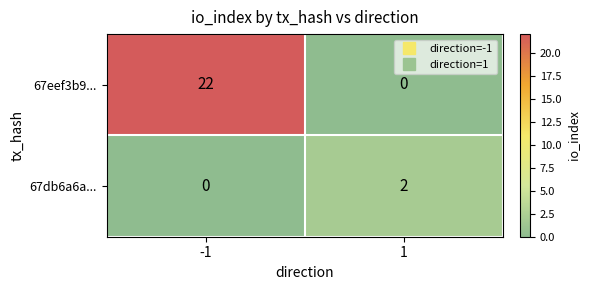

At -1, list the series in order from largest to smallest.

67eef3b9..., 67db6a6a...